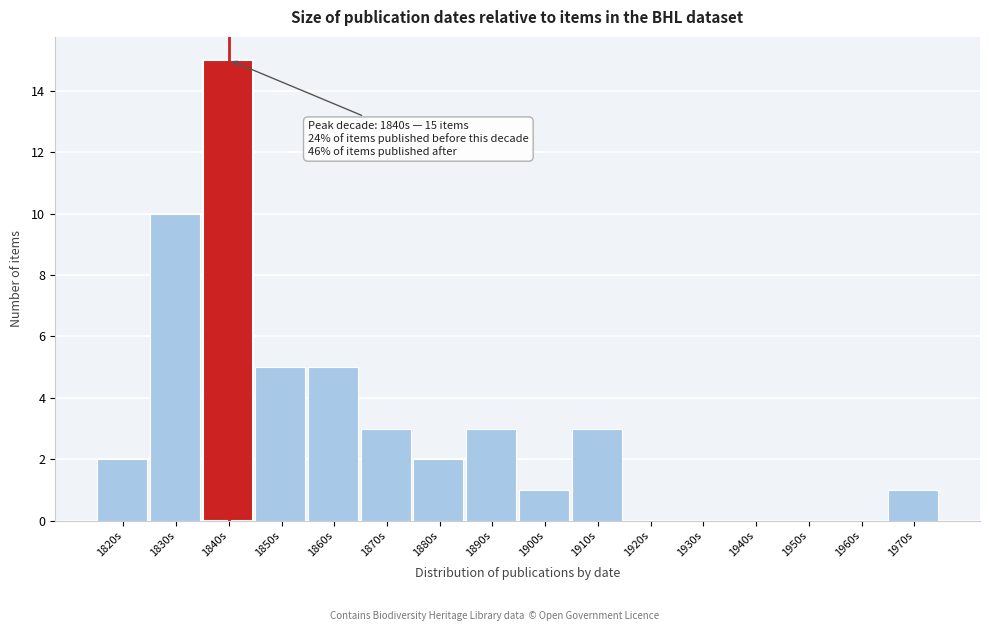

Reading left to right, list all the values displayed in this chart.

1820s=2	1830s=10	1840s=15	1850s=5	1860s=5	1870s=3	1880s=2	1890s=3	1900s=1	1910s=3	1920s=0	1930s=0	1940s=0	1950s=0	1960s=0	1970s=1